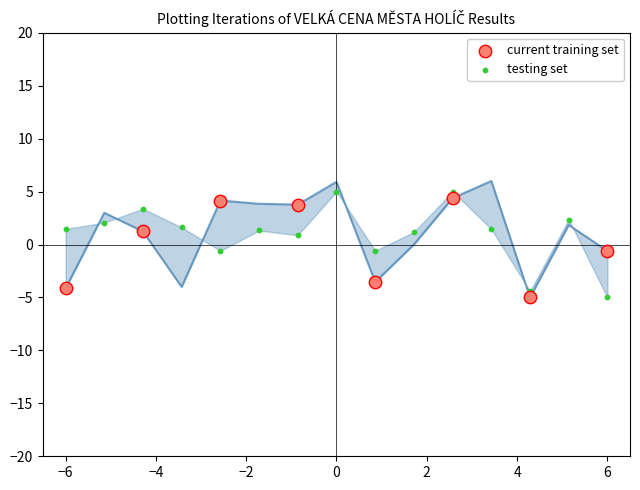

Which series has the largest Y range (max minus min)?

testing set